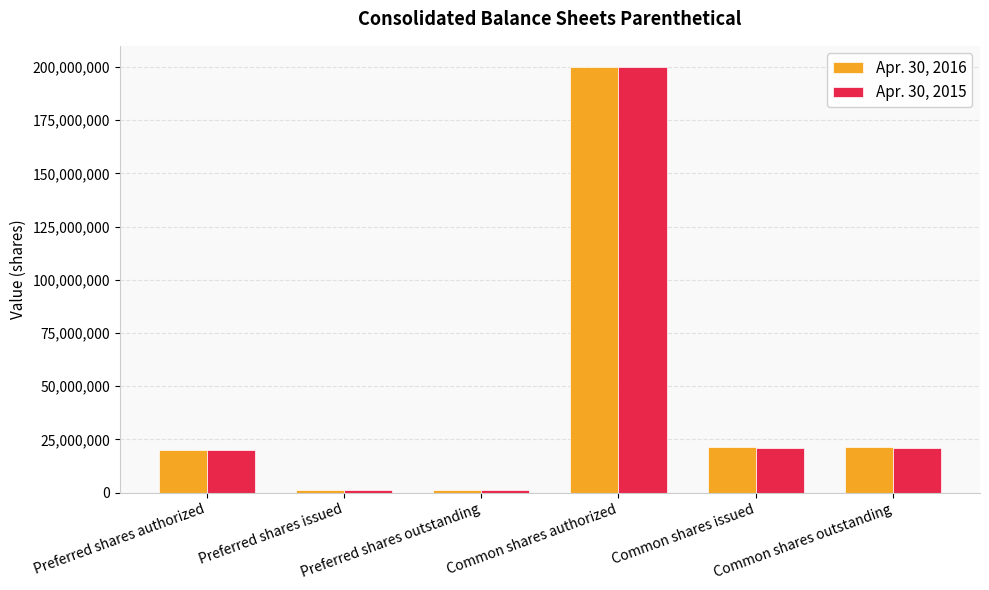

Count the number of data series in this chart.

2